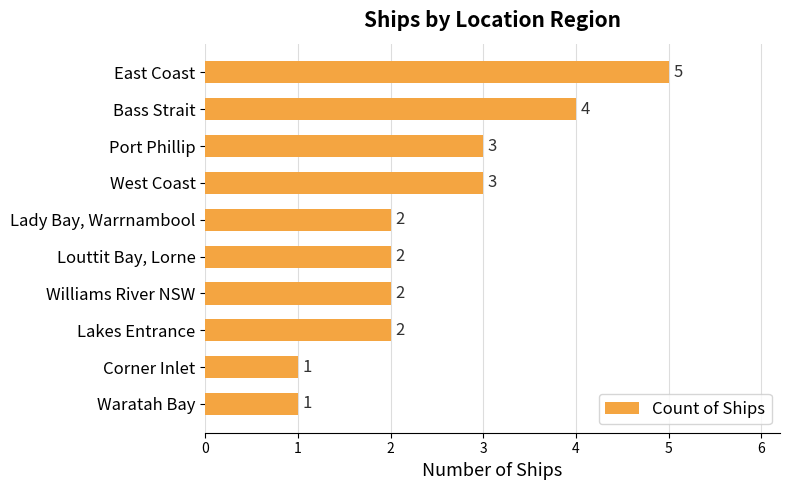

Reading top to bottom, extract all data points from this chart.

5	4	3	3	2	2	2	2	1	1